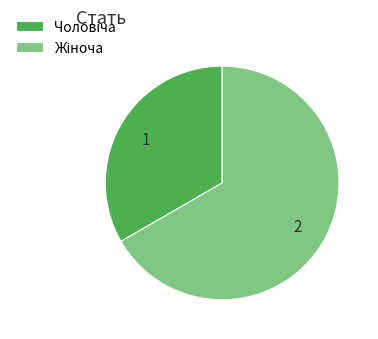

Is there a majority slice in this chart?

Yes